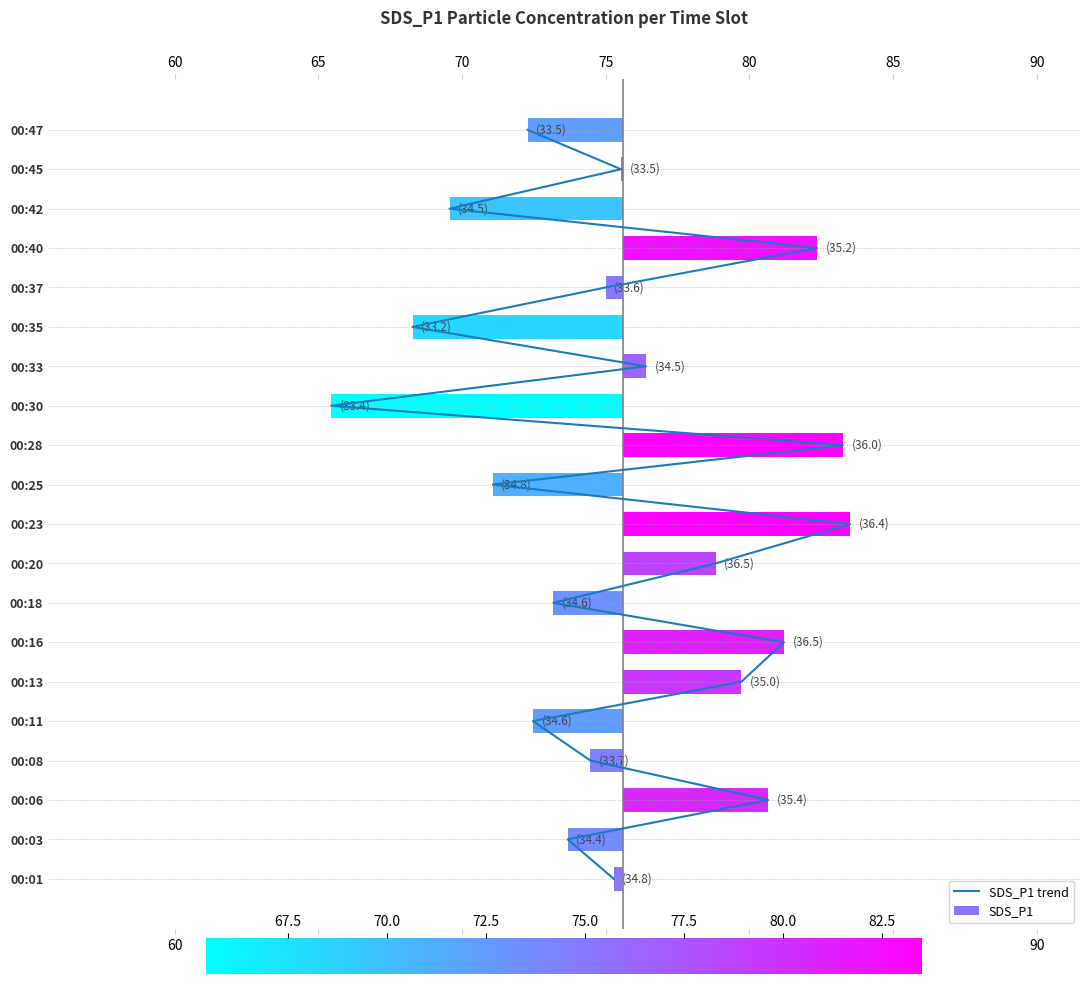

True or false: the data shows 18 at 12.

False